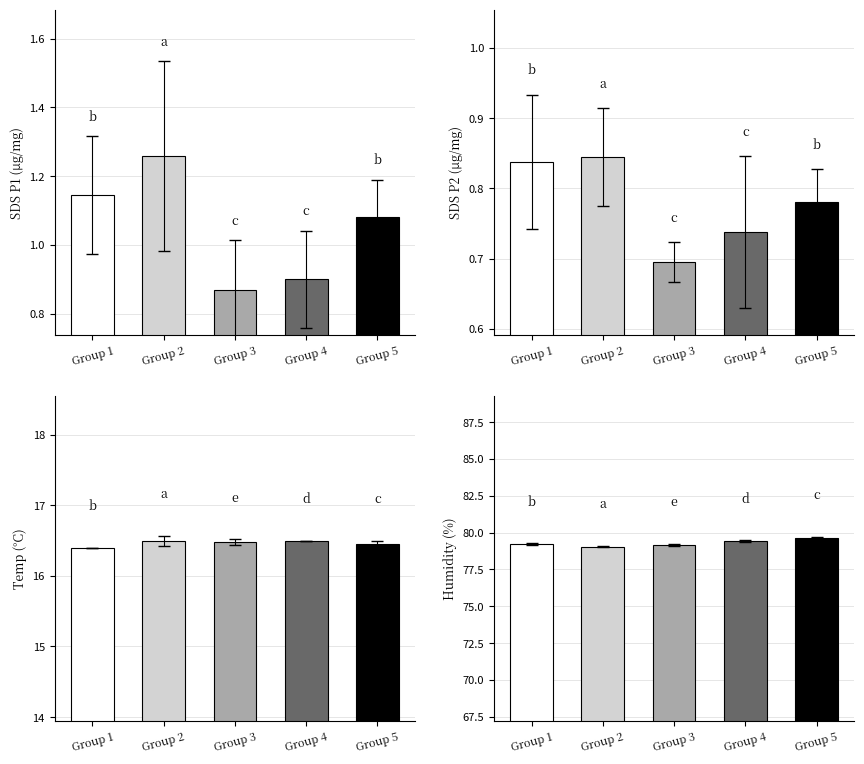

Which label corresponds to the smallest value in the chart?

Group 3